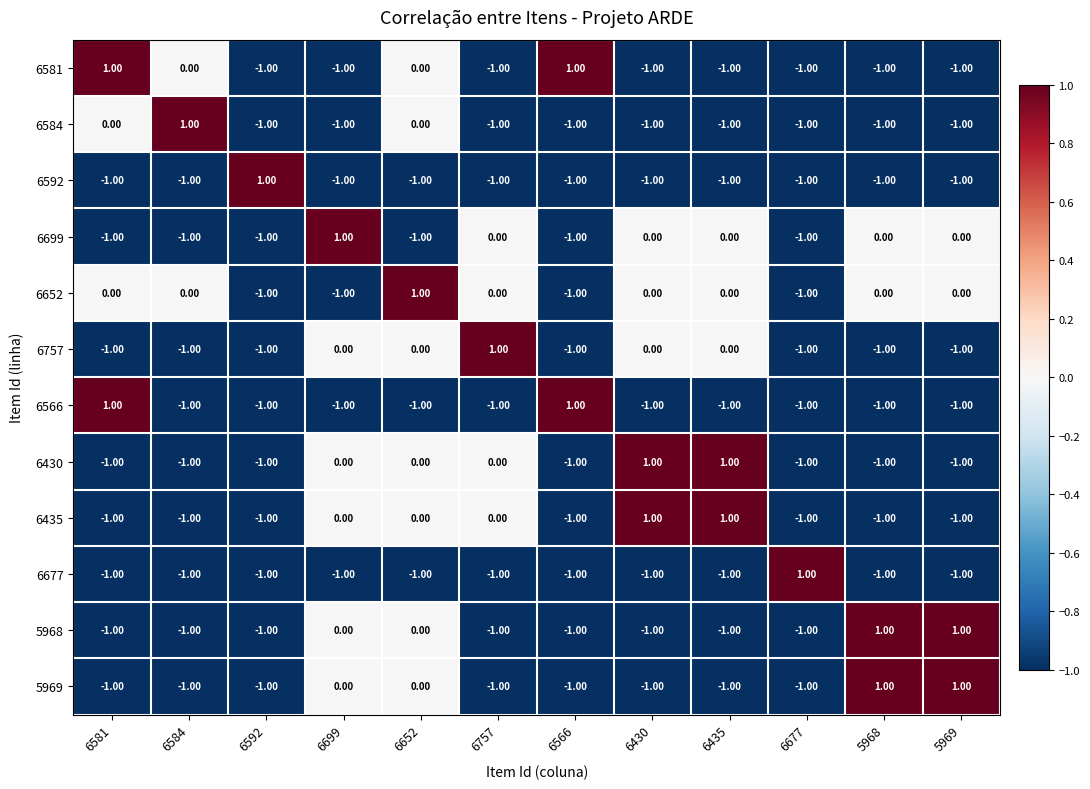

What is the total value across all series at 6430?

-5